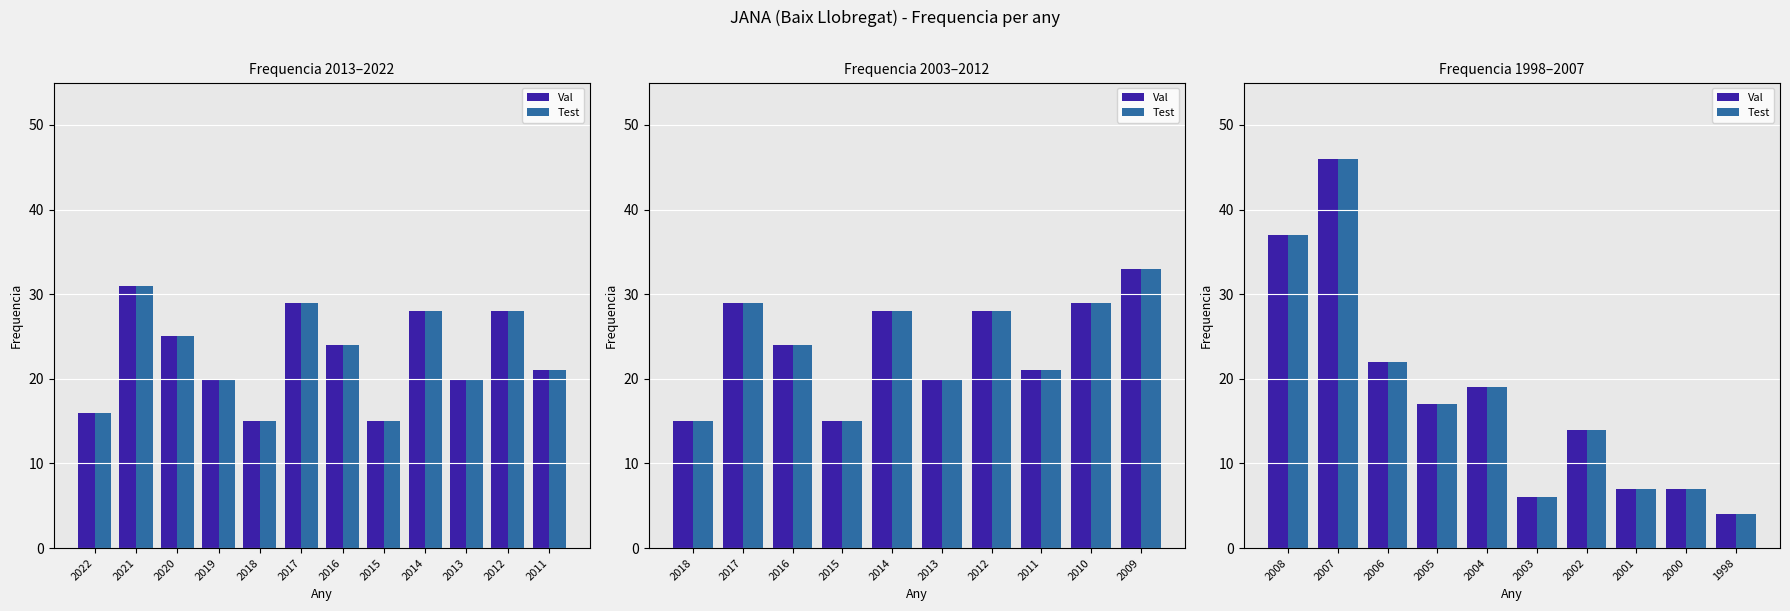

Count the number of categories in the chart.

10